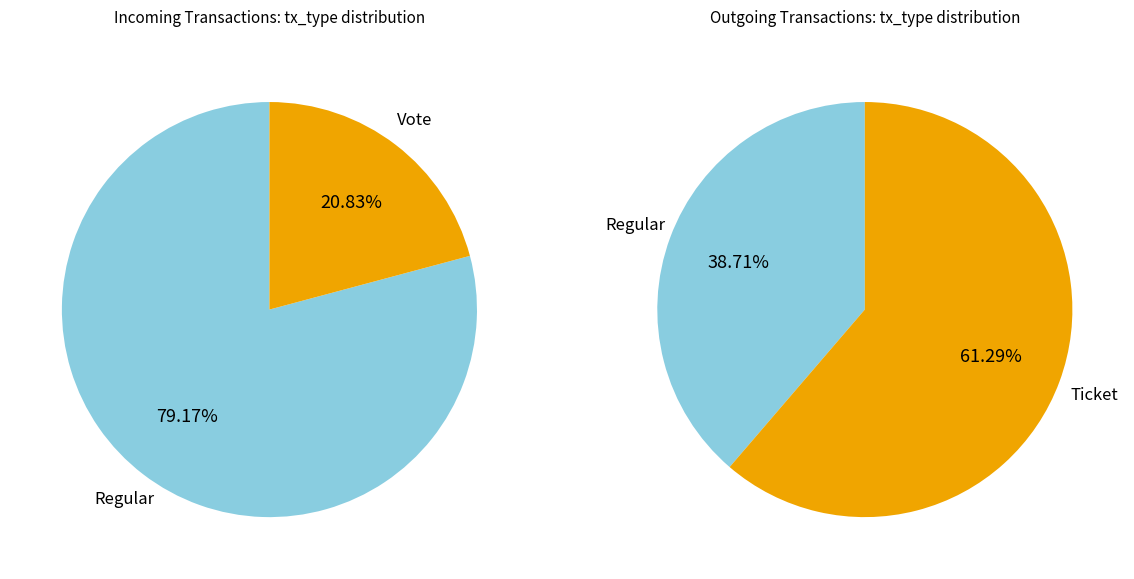

The Regular slice represents 92% of the pie. True or false?

False